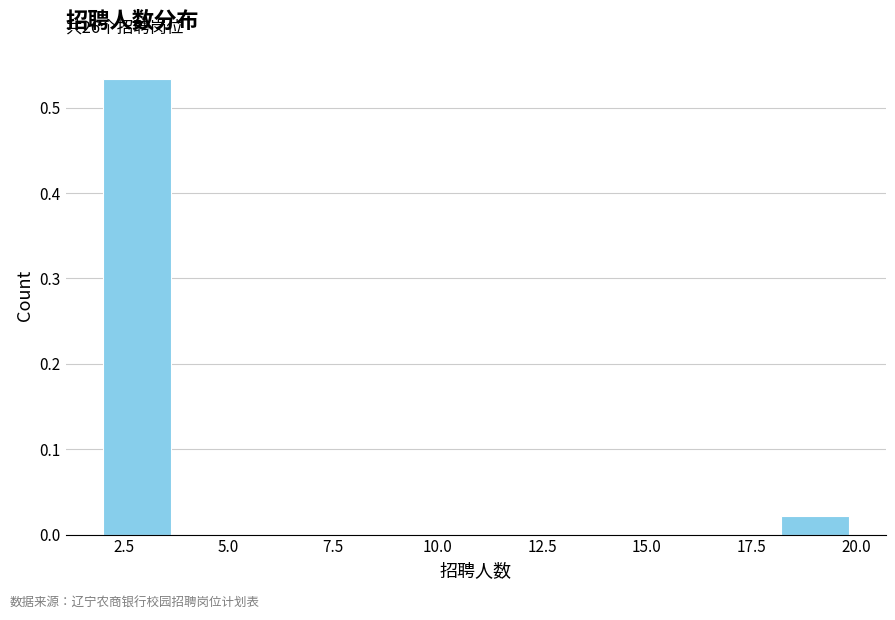

Around what value on the x-axis is the tallest bar? Give the approximate position of its centre, as read against the axis.

3.0